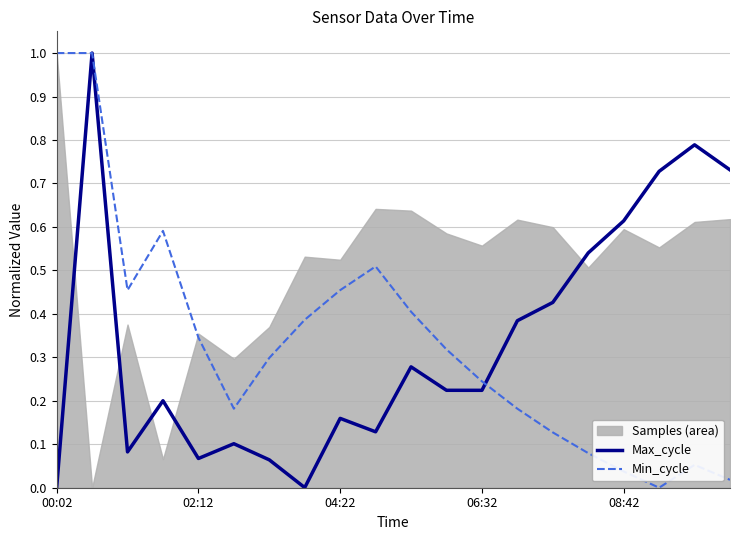

True or false: Min_cycle has a value of 1.0 at 00:02.

True